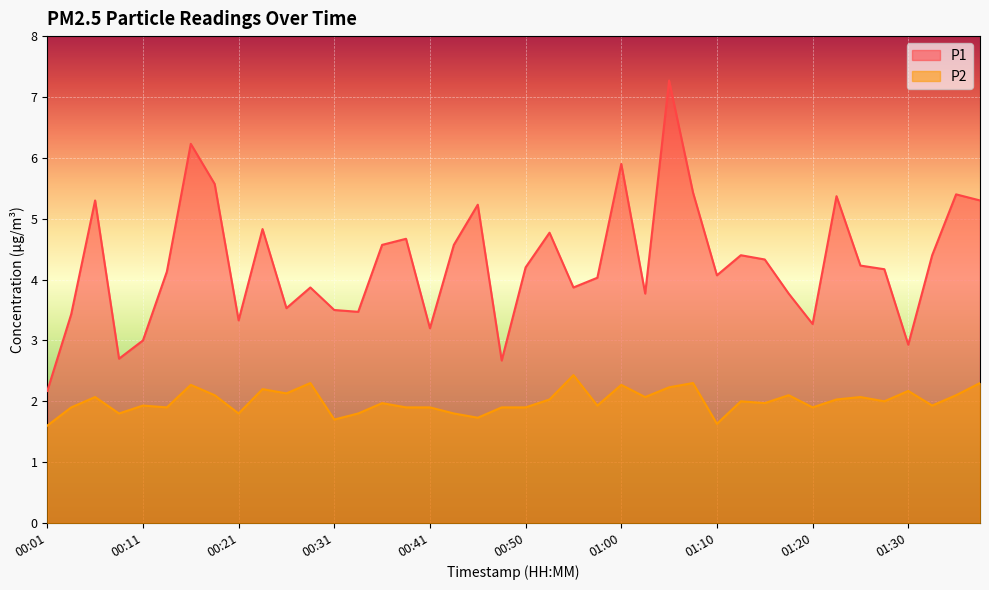

How many lines are shown in the chart?

2